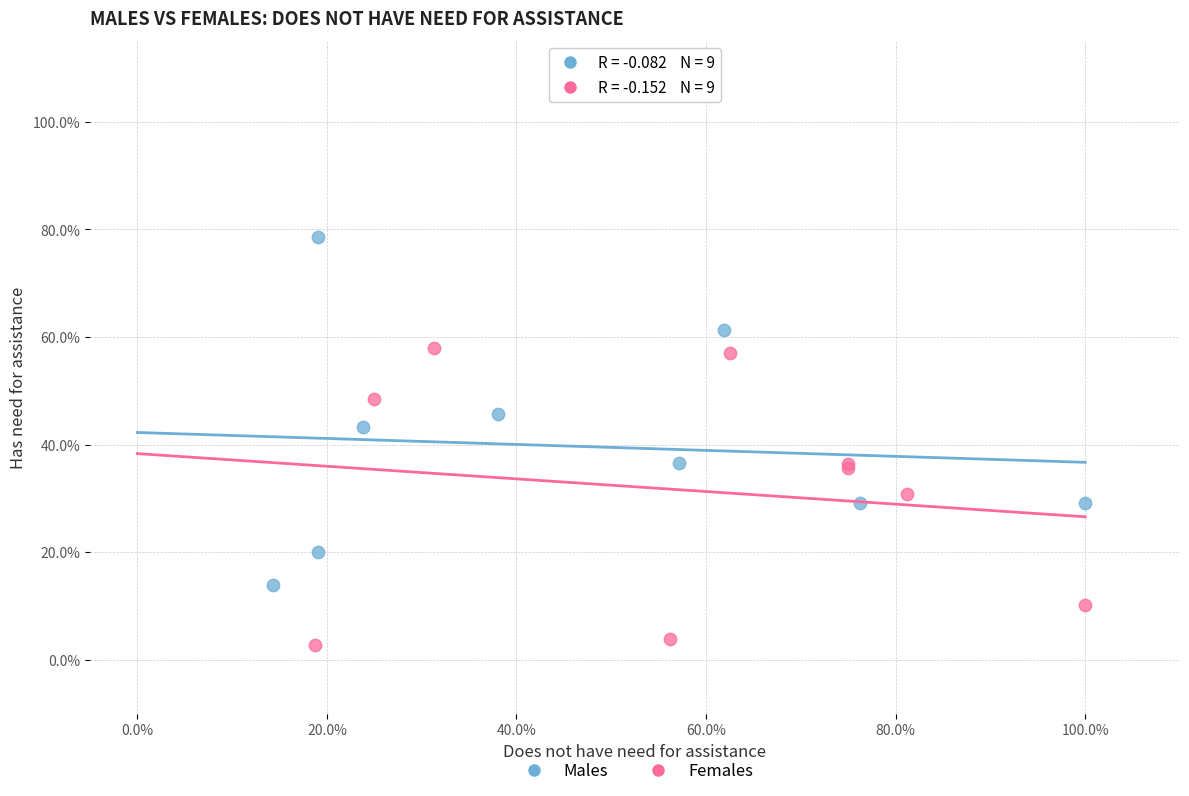

Which series contains the lowest Y value?

Females